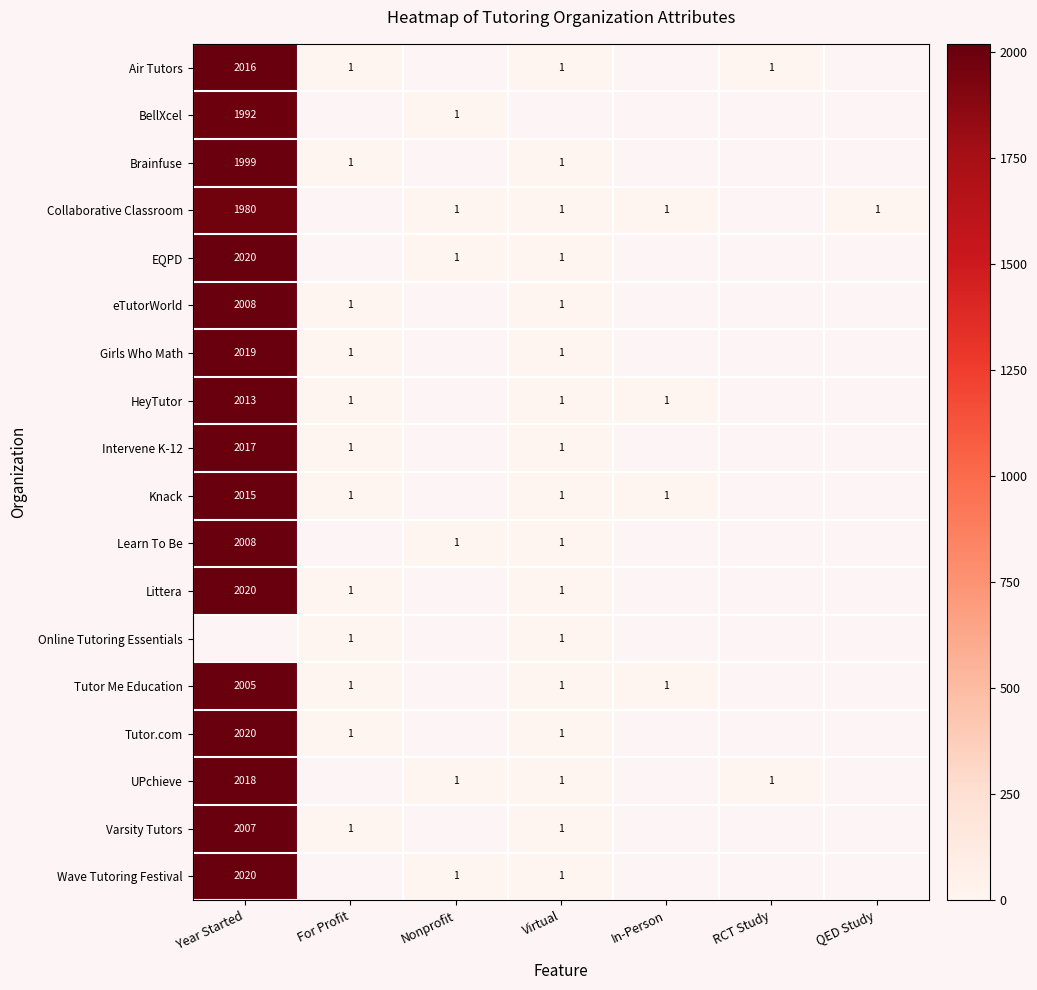

The value of Air Tutors at RCT Study is 1. True or false?

True